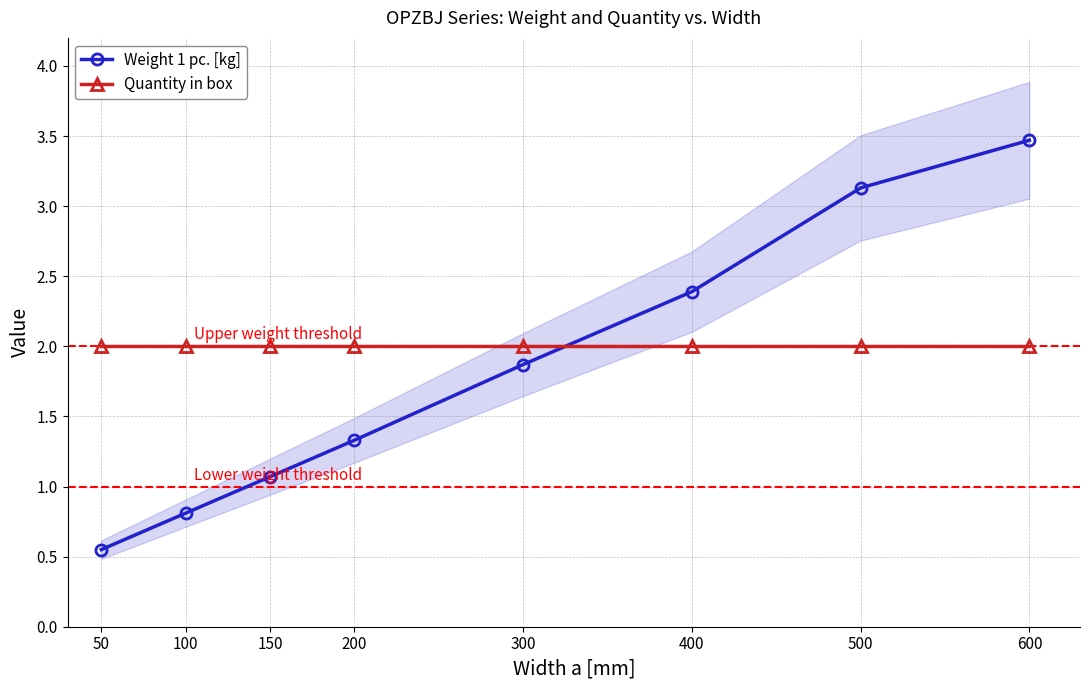

Where is Weight 1 pc. [kg] nearest to the value 2?

300